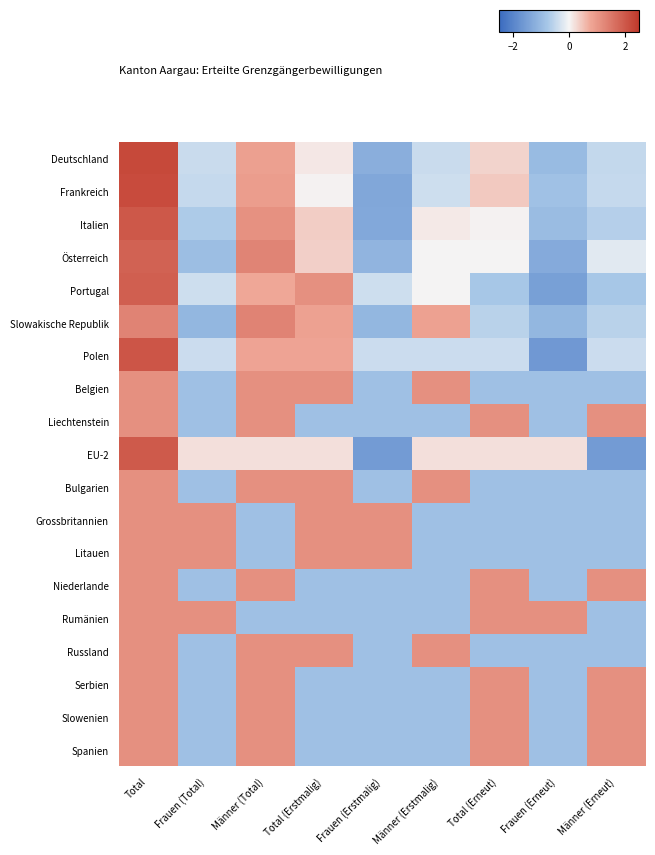

What is the total value across all series at Frauen (Erneut)?

-15.9